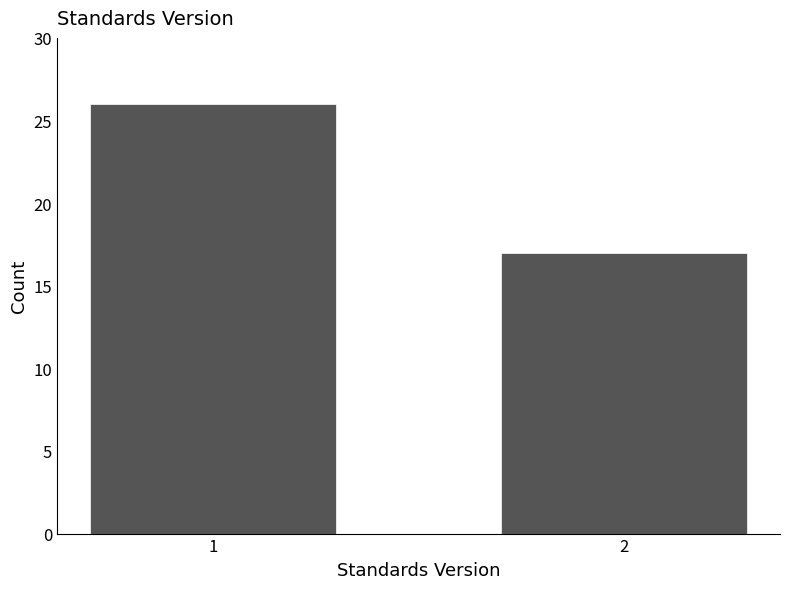

Reading right to left, transcribe all the data shown in this chart.

17	26